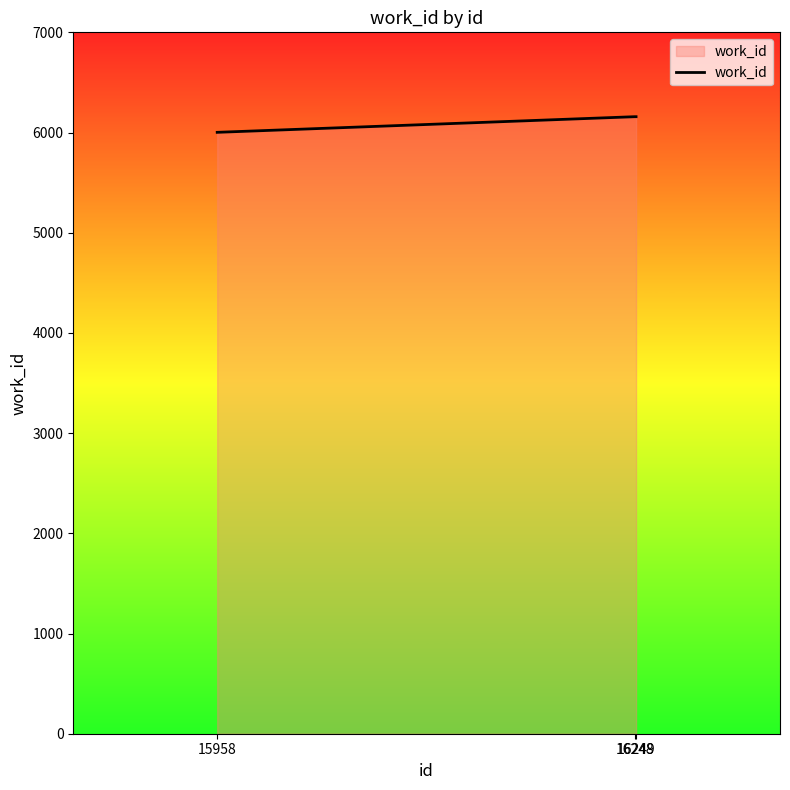

Reading left to right, list all the values displayed in this chart.

15958=6002	16248=6158	16249=6158